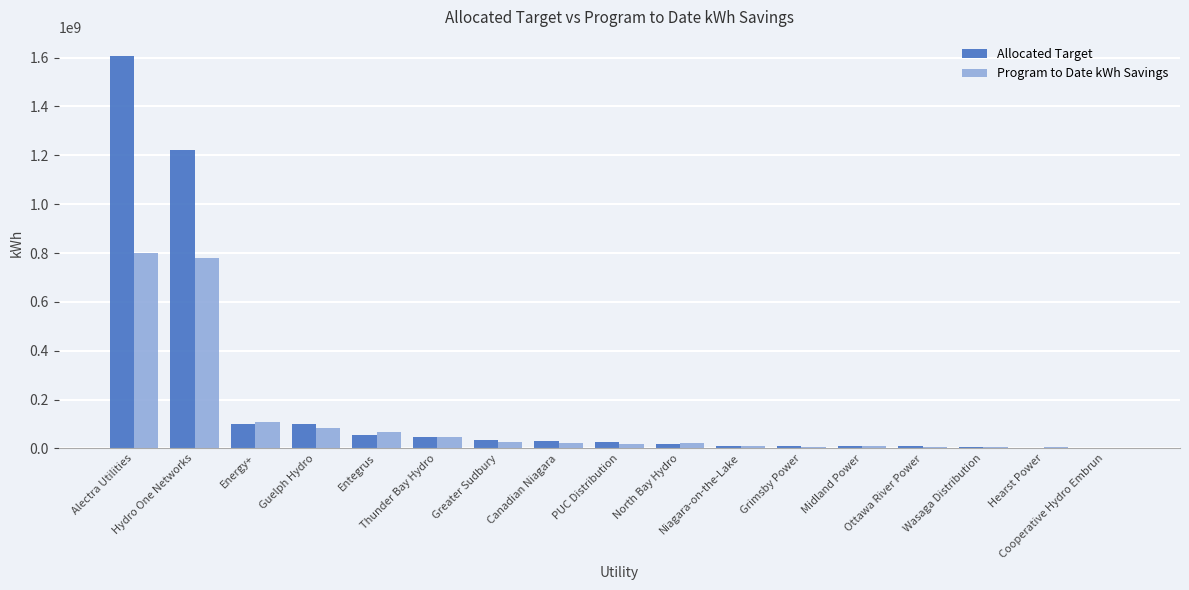

Which series has the largest total across all categories?

Allocated Target